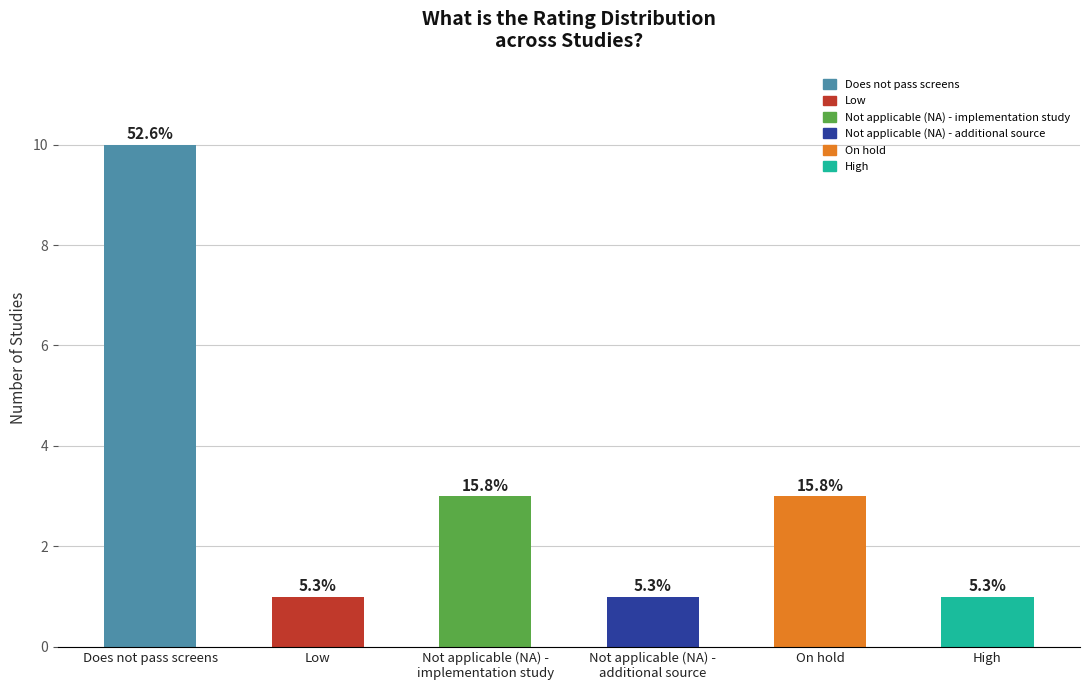

How many bars are there in total?

6